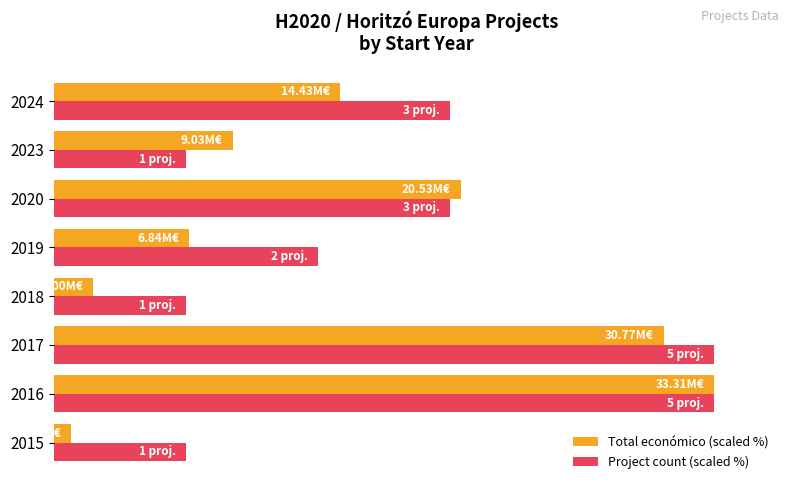

What is the minimum value for Total económico (scaled %)?

2.7